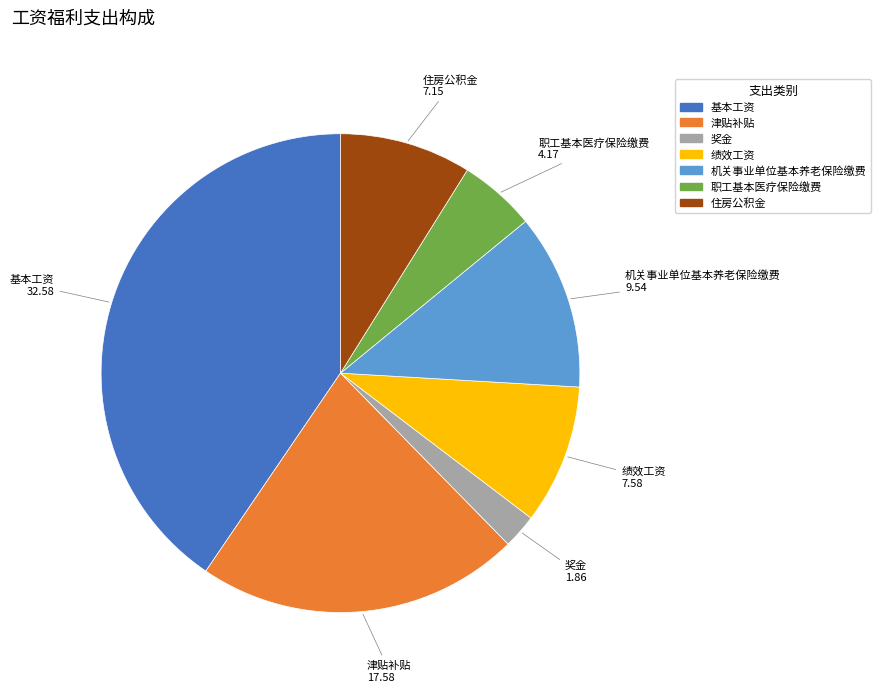

Count the number of slices in the pie.

7